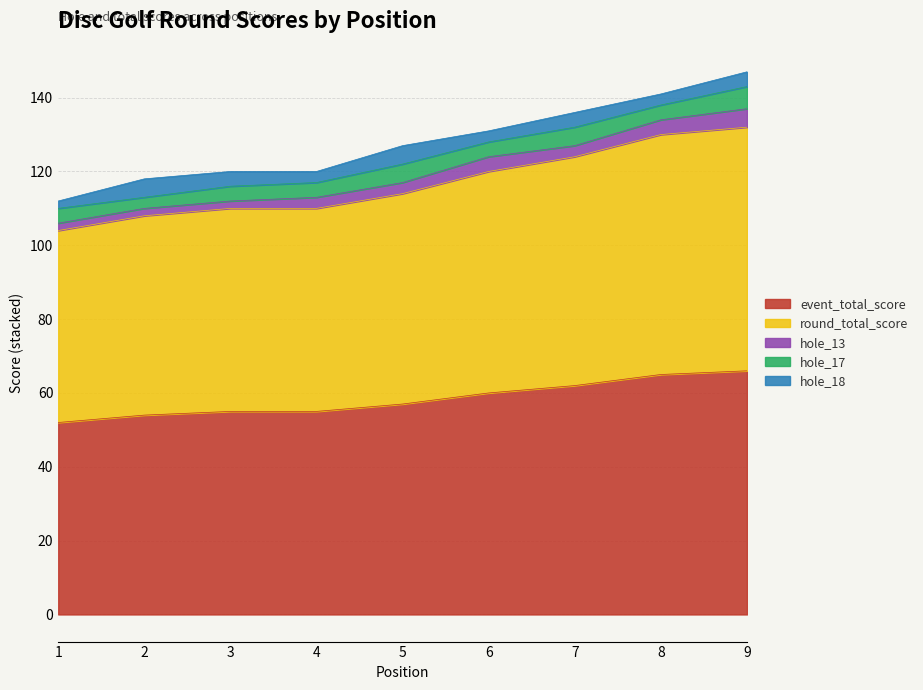

What is the sum of all event_total_score values?

526